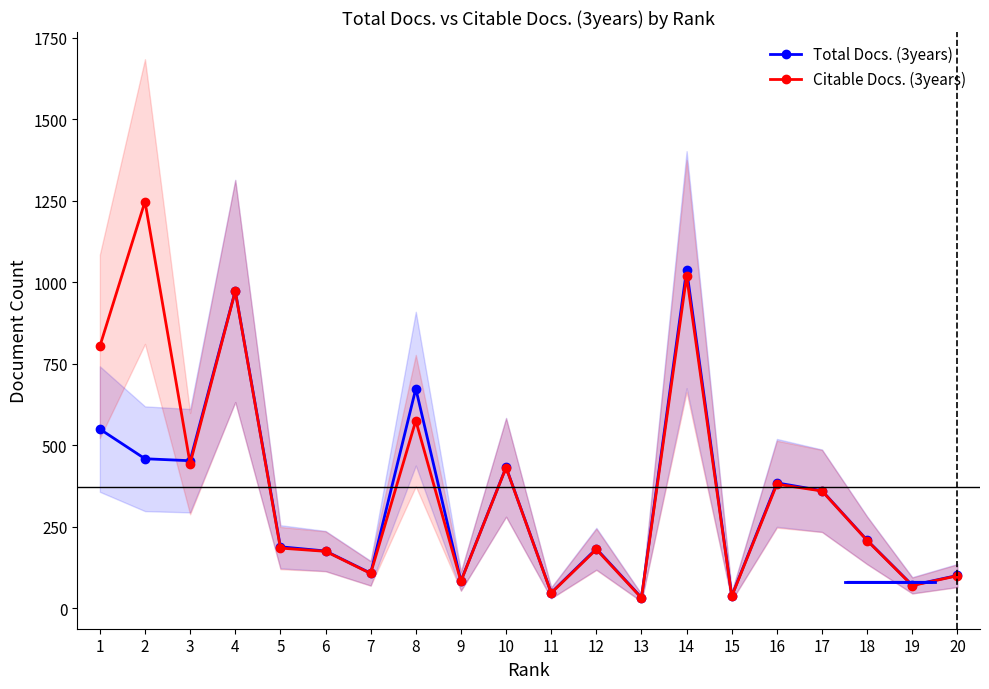

The Total Docs. (3years) series shows 34 at 19. True or false?

False